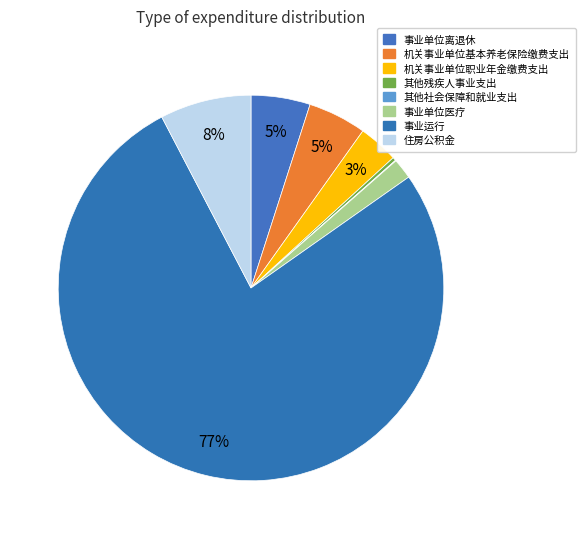

Which slice is the largest?

事业运行